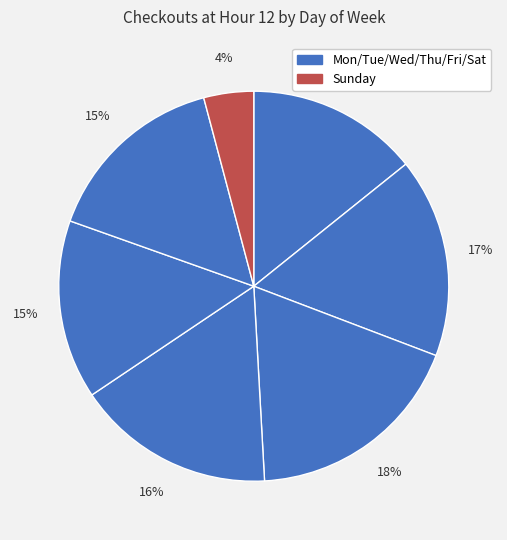

Count the number of slices in the pie.

7